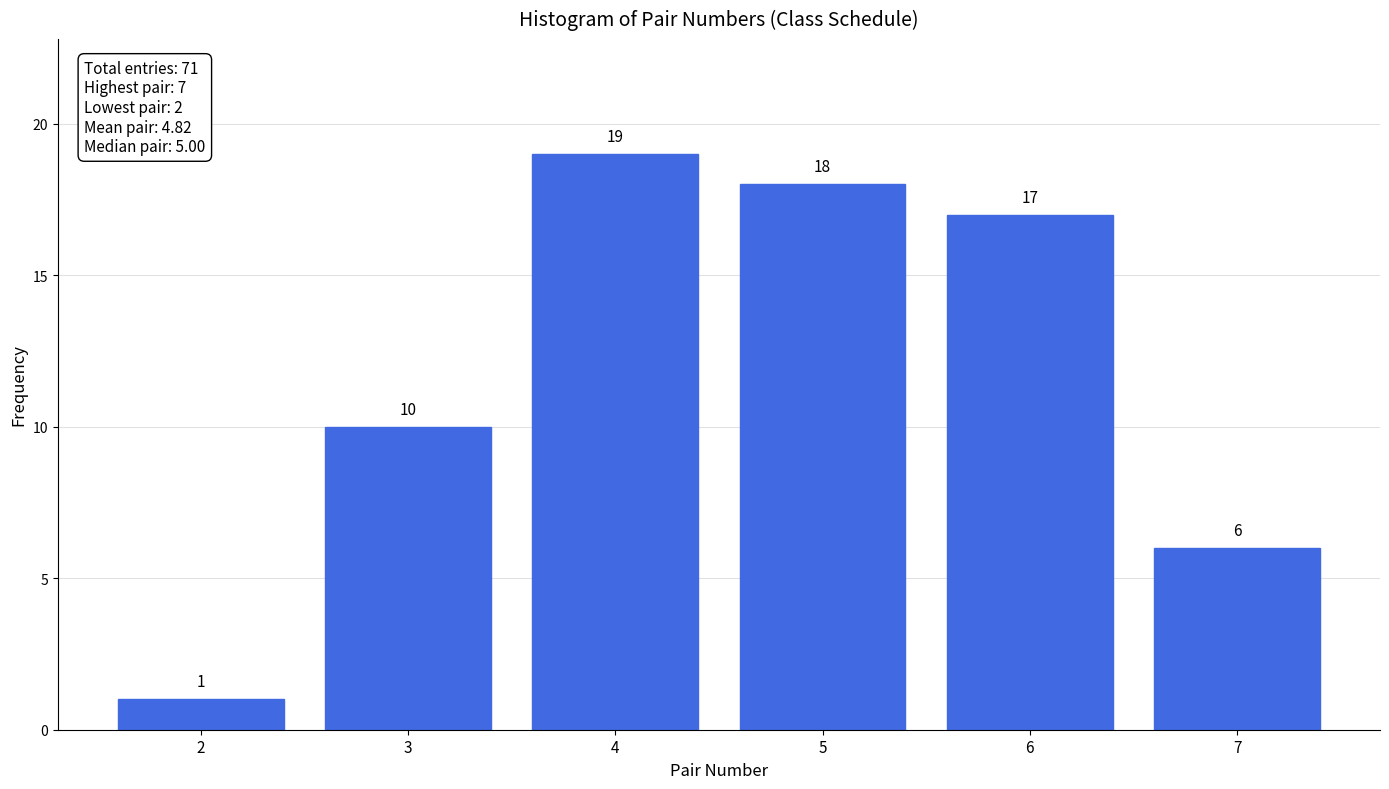

Reading right to left, what are all the values shown in this chart?

6	17	18	19	10	1